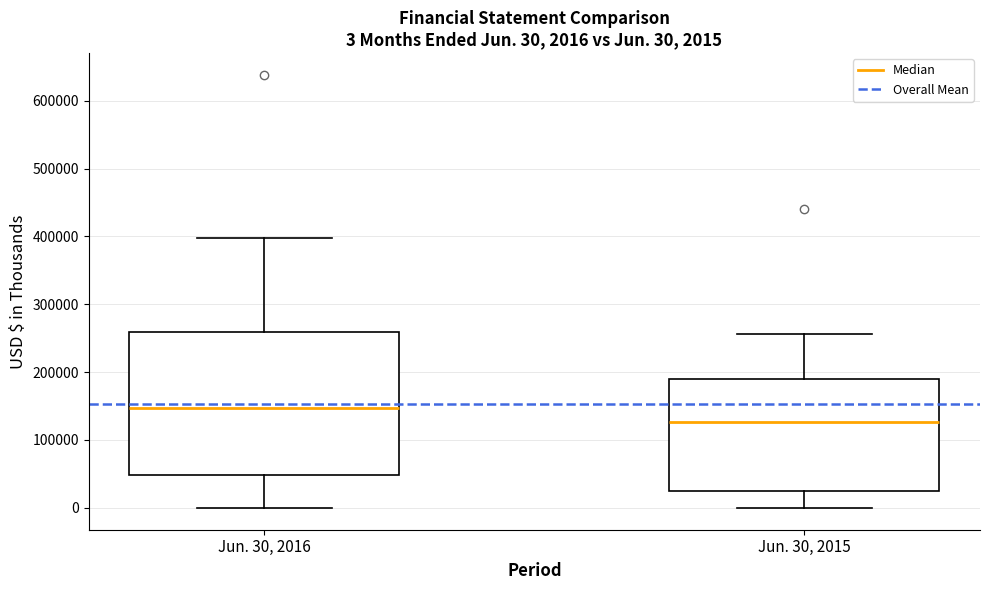

Comparing the boxes themselves (not the whiskers), which one is the tallest?

Jun. 30, 2016